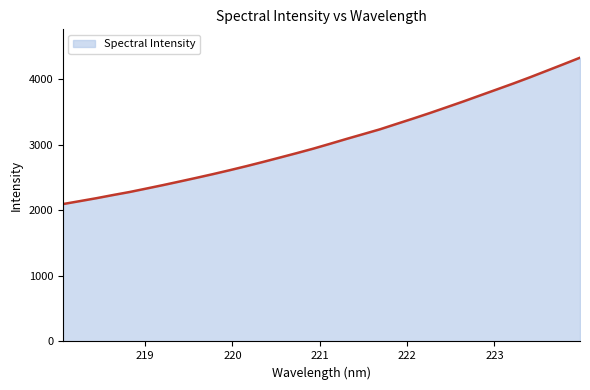

What is the smallest value displayed?

2097.7